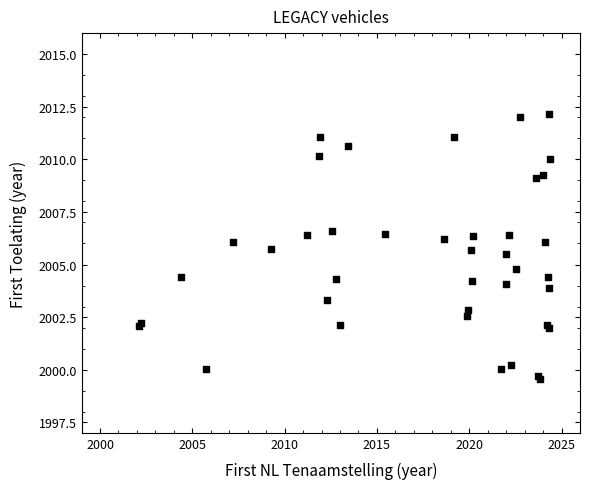

What Y value in the scatter plot is closest to 2005?

2004.8